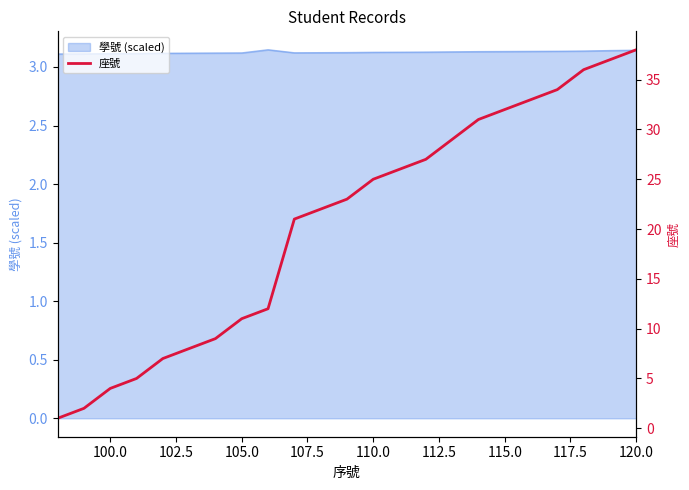

The value of 學號 (scaled) at 120.0 is 1.7. True or false?

False